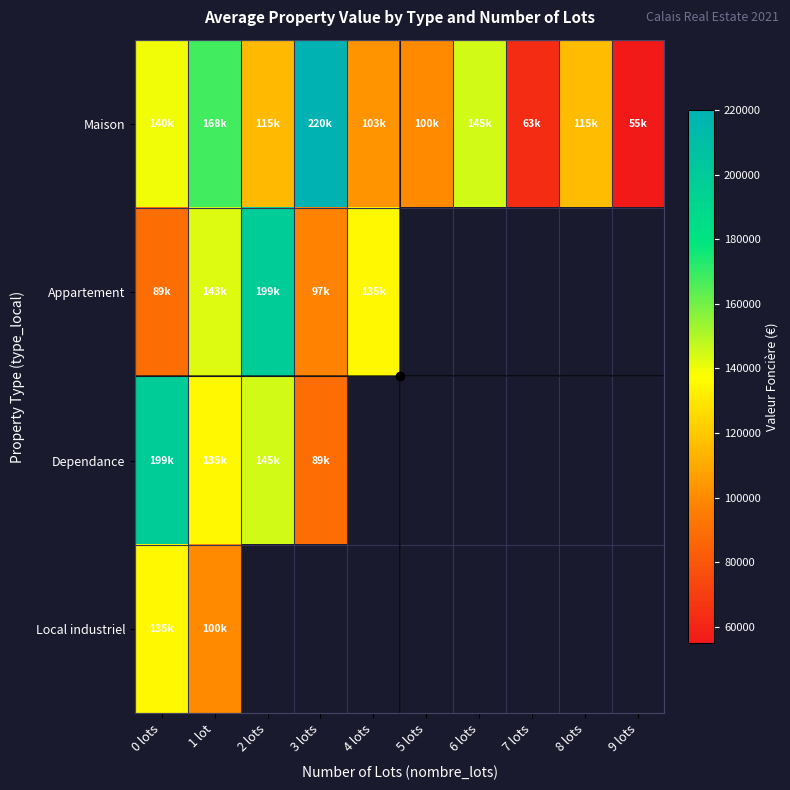

At which label is Local industriel closest to 117500?

0 lots